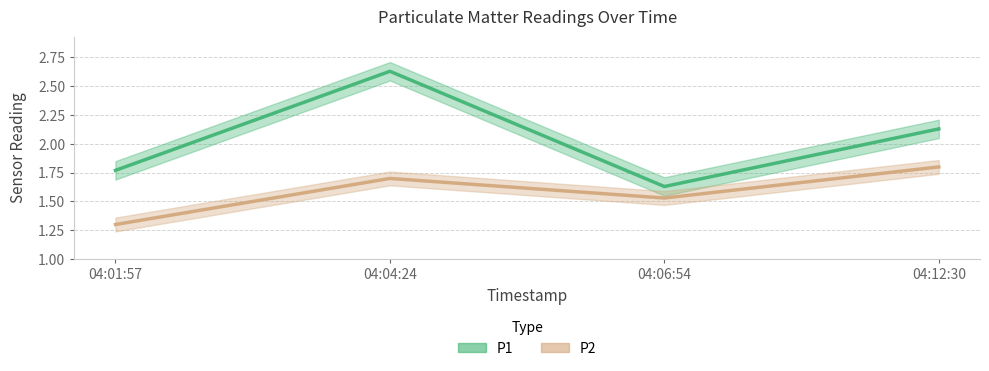

Rank the series by their maximum value, from highest to lowest.

P1, P2